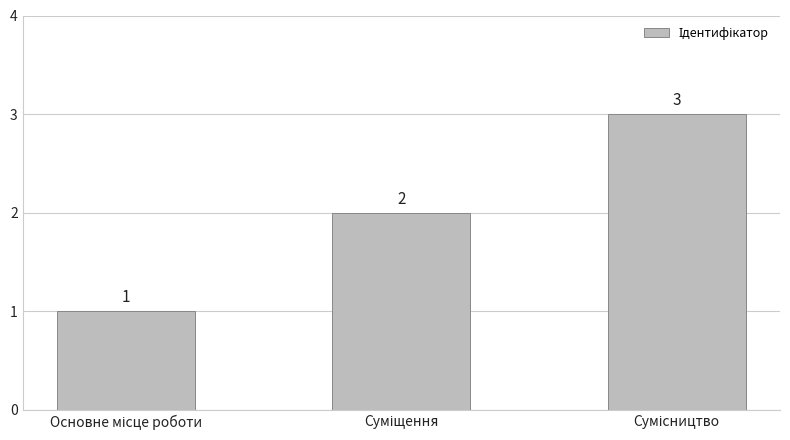

What is the maximum value shown in the chart?

3